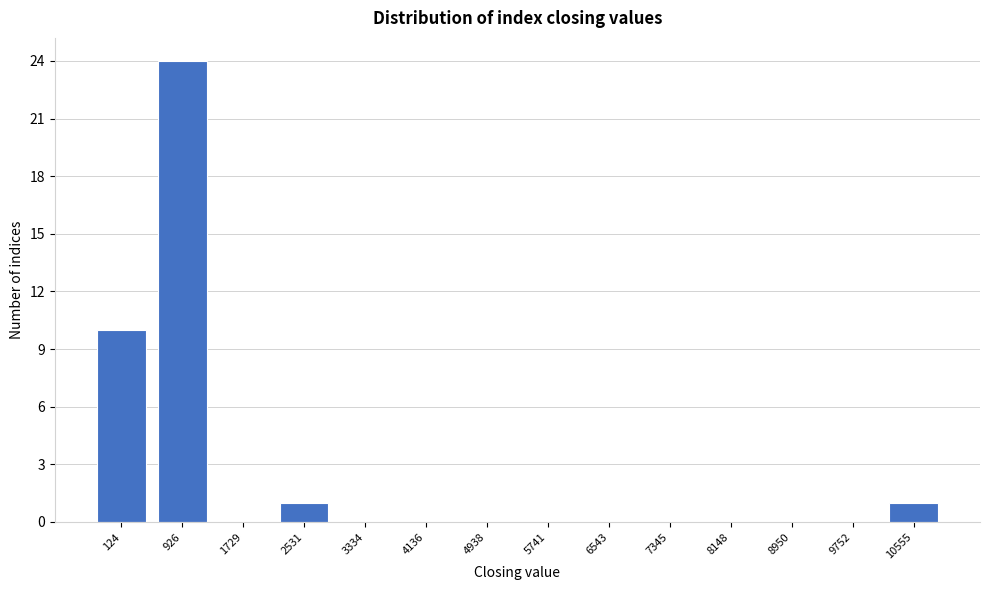

Reading right to left, extract all data points from this chart.

10555=1	9752=0	8950=0	8148=0	7345=0	6543=0	5741=0	4938=0	4136=0	3334=0	2531=1	1729=0	926=24	124=10